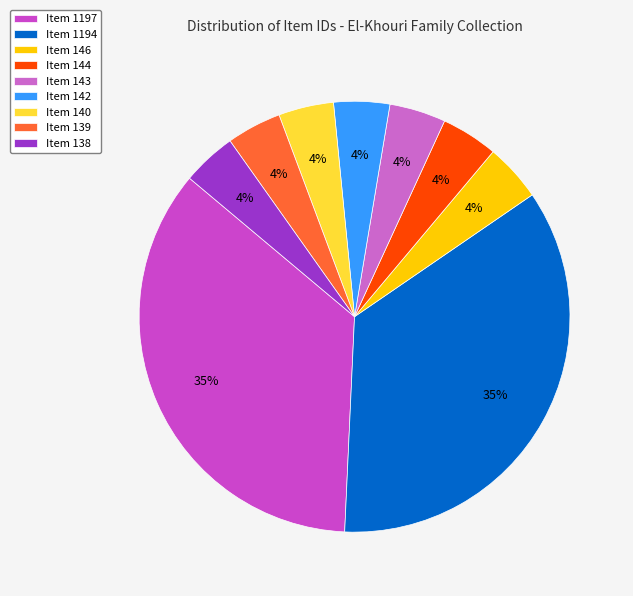

Between Item 143 and Item 142, which is larger?

Item 143